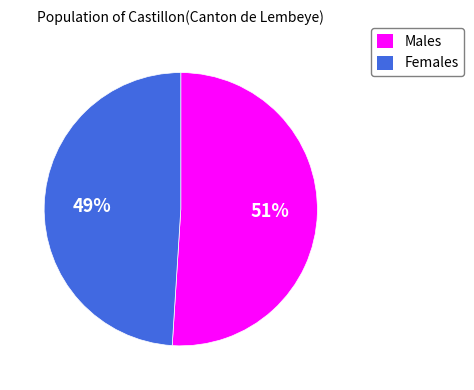

To the nearest percent, what portion does Males represent?

51%